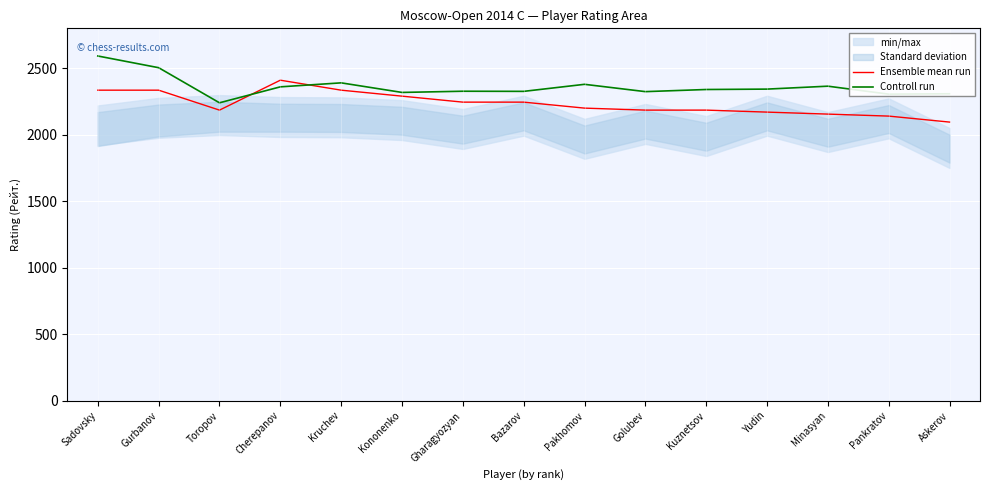

At how many categories does at least one series exceed 2223?

15